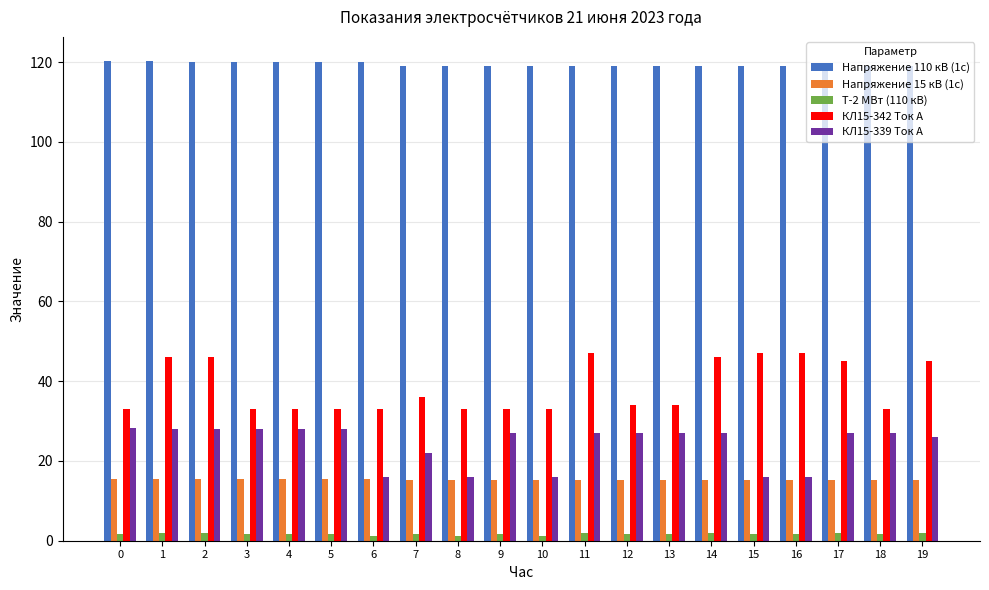

Is the value of КЛ15-342 Ток А at 8 greater than the value of Напряжение 110 кВ (1с) at 3?

No